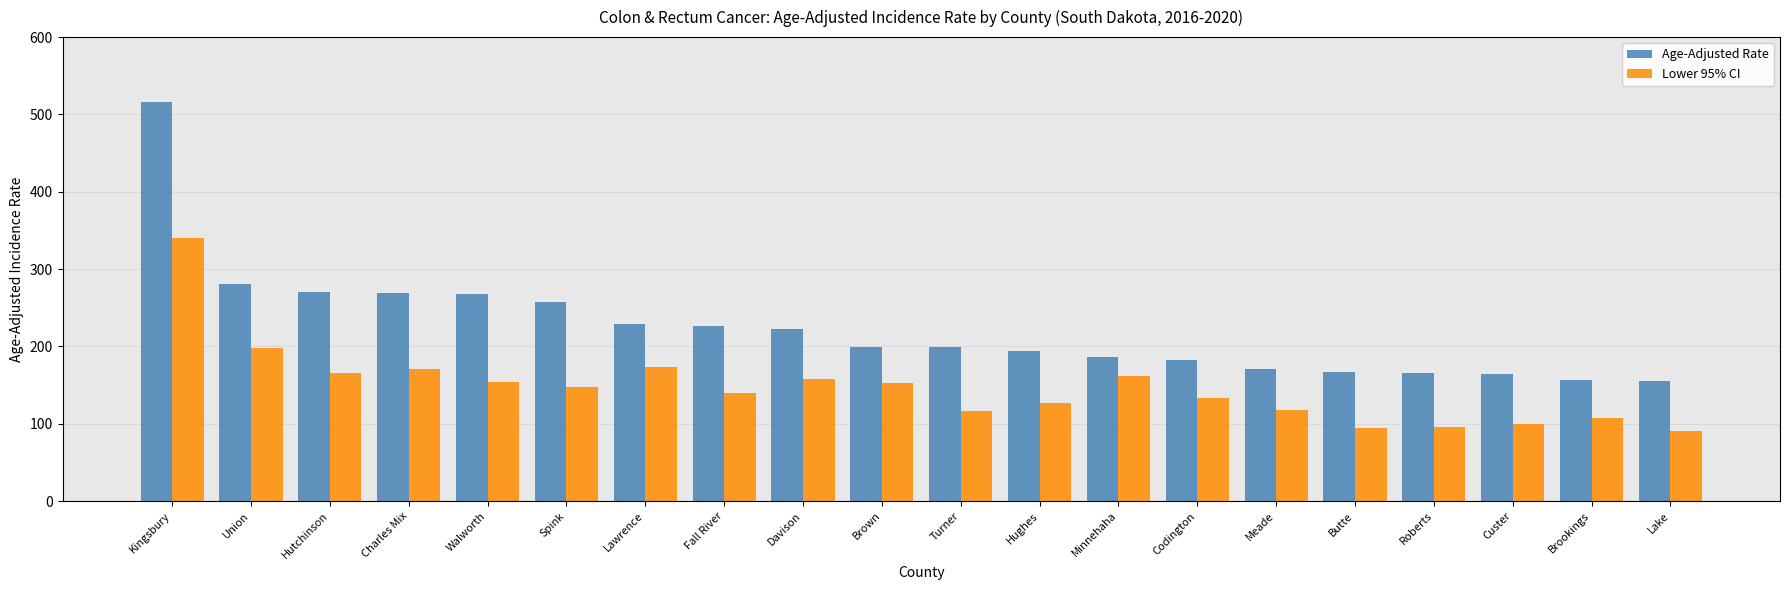

What is the maximum value for Age-Adjusted Rate?

515.9